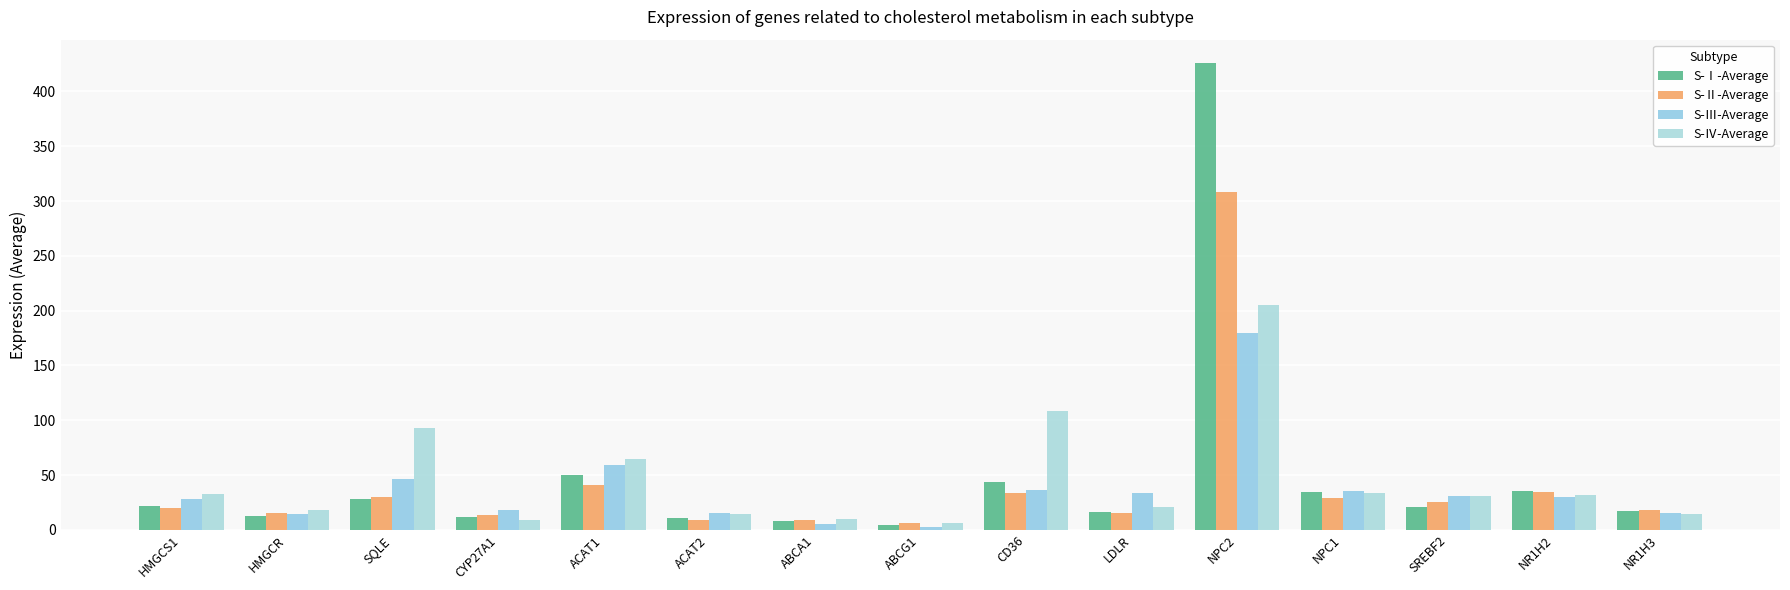

Reading right to left, extract all data points from this chart.

S-Ⅰ-Average: 17.1	35.5	20.9	34.5	425.9	16.8	43.6	4.1	8.2	11.1	49.7	11.7	28.4	12.7	22.1
S-Ⅱ-Average: 18.3	34.4	25.2	29.1	308.3	15.2	34.0	6.1	9.4	8.6	40.9	13.2	29.8	15.3	19.9
S-Ⅲ-Average: 15.7	30.2	30.7	35.4	180.0	33.6	36.5	3.0	5.3	15.4	59.3	18.1	46.6	14.8	28.1
S-Ⅳ-Average: 14.4	31.4	31.1	33.6	205.3	21.3	108.9	6.4	9.8	14.8	64.7	8.8	92.6	18.3	33.0